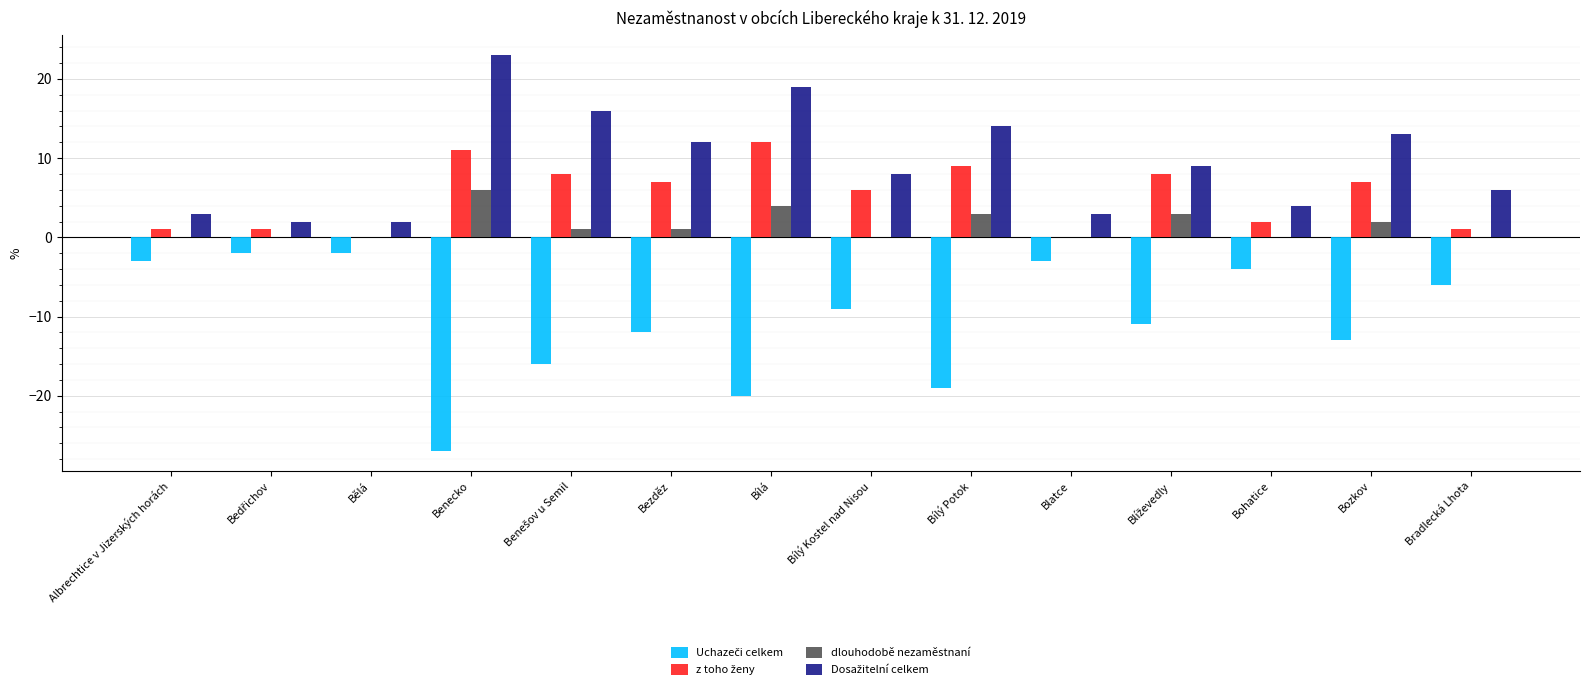

What is the total value across all series at Bílý Potok?

7